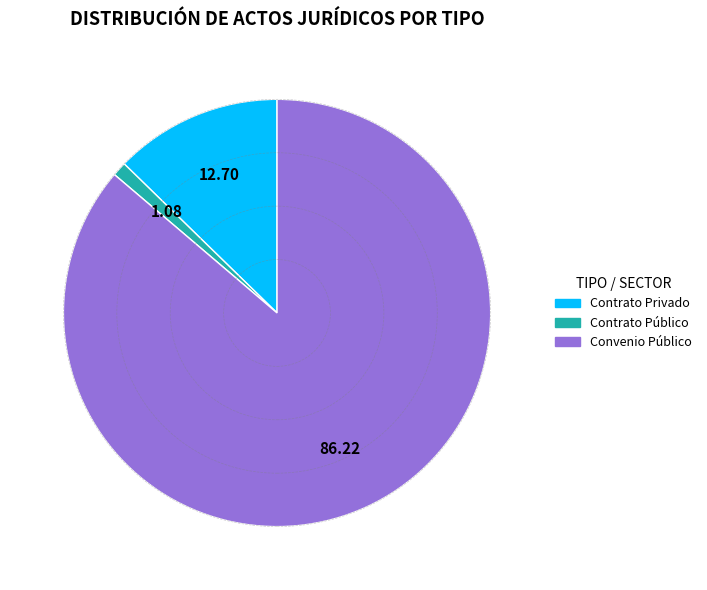

Is there any slice that represents more than half of the pie?

Yes